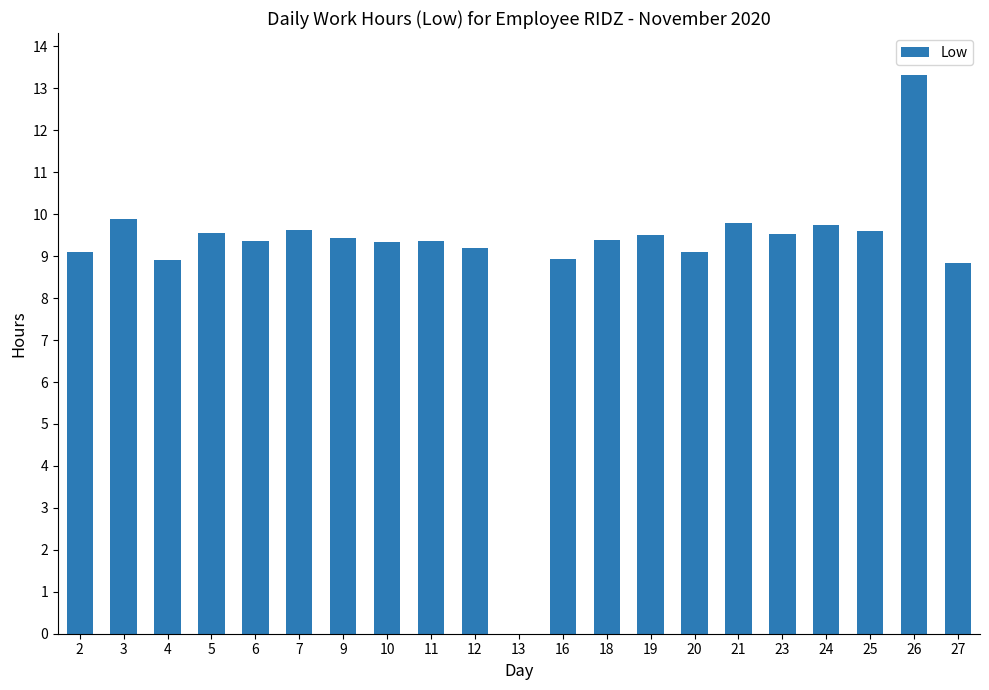

The value at 11 is 5.3. True or false?

False